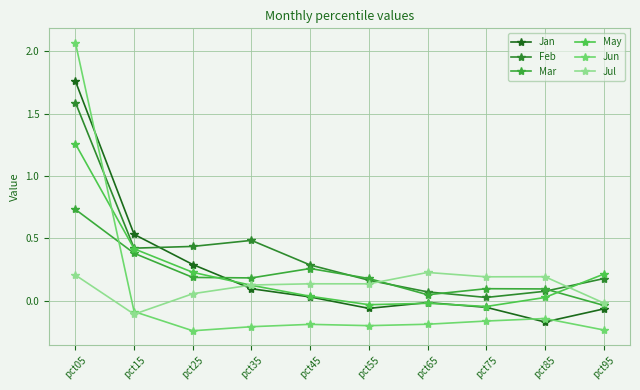

At how many categories does at least one series exceed 1?

1